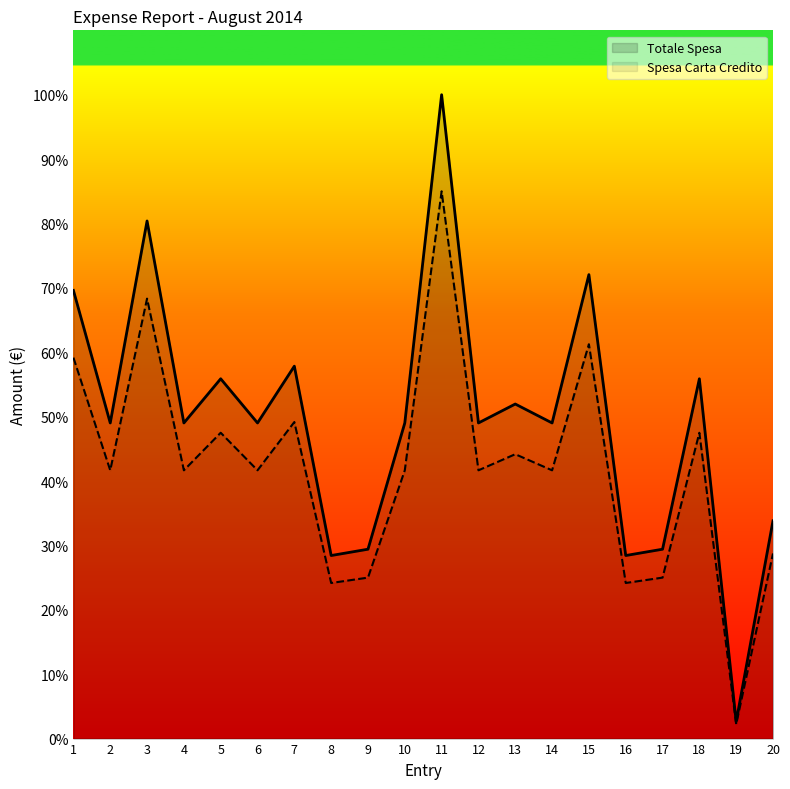

At how many categories does at least one series exceed 42?

14